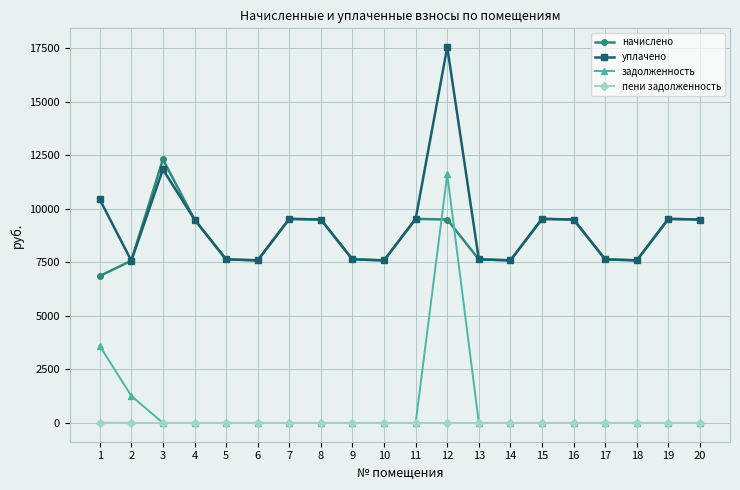

The value of задолженность at 3 is 7218.1. True or false?

False